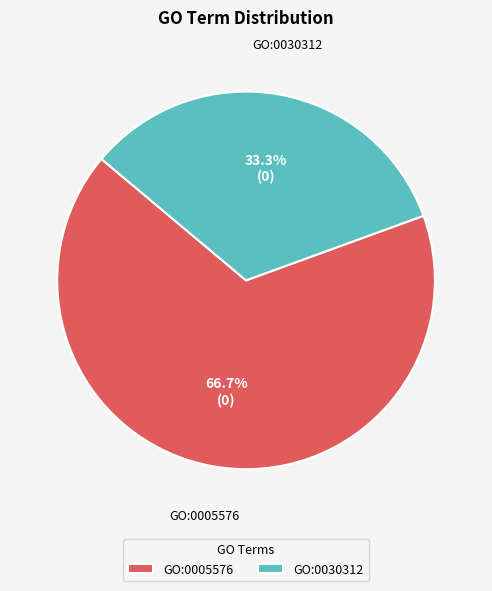

How many slices are in this pie chart?

2